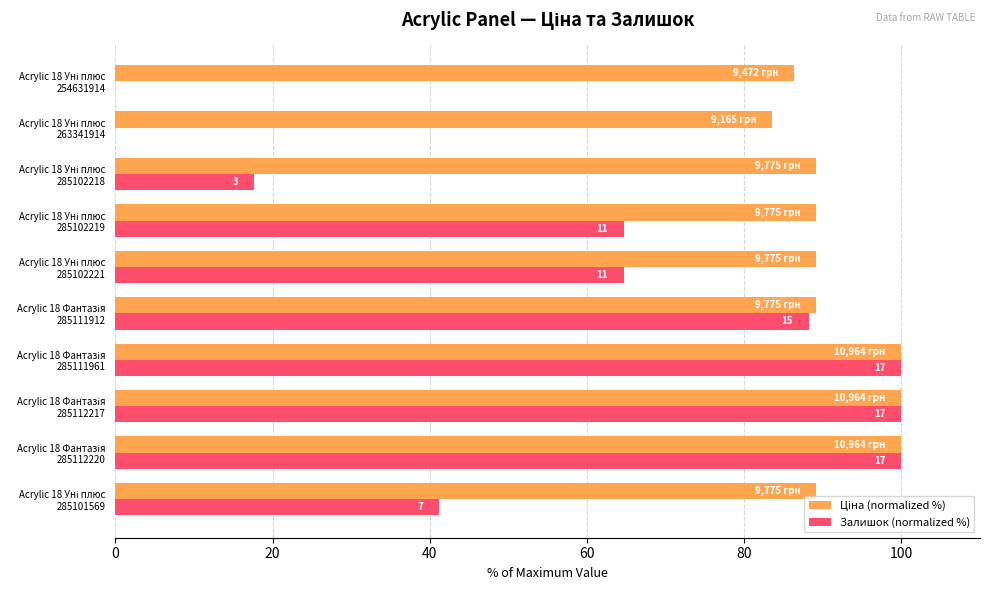

What is the maximum value shown in the chart?

100.0